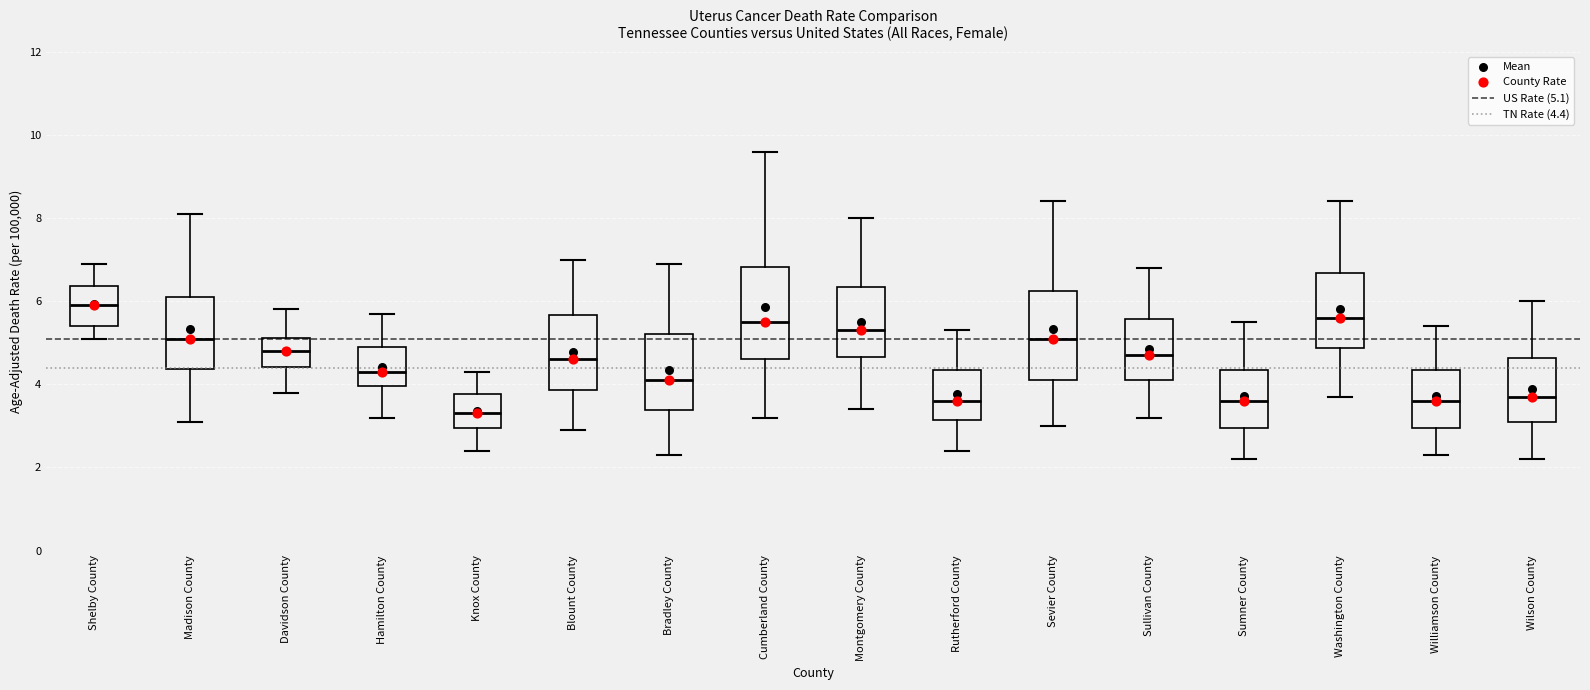

Reading left to right, read every box against the y-axis: the position of its median line, the range the box covers, and the ends of its whiskers. The values are not printed on the chart, so give them approximately, as read against the axis.

Shelby County: median 6.0, box 5.4 to 6.4, whiskers 5.2 to 7.0
Madison County: median 5.2, box 4.4 to 6.2, whiskers 3.2 to 8.2
Davidson County: median 4.8, box 4.4 to 5.2, whiskers 3.8 to 5.8
Hamilton County: median 4.4, box 4.0 to 5.0, whiskers 3.2 to 5.8
Knox County: median 3.4, box 3.0 to 3.8, whiskers 2.4 to 4.4
Blount County: median 4.6, box 3.8 to 5.6, whiskers 3.0 to 7.0
Bradley County: median 4.2, box 3.4 to 5.2, whiskers 2.4 to 7.0
Cumberland County: median 5.6, box 4.6 to 6.8, whiskers 3.2 to 9.6
Montgomery County: median 5.4, box 4.6 to 6.4, whiskers 3.4 to 8.0
Rutherford County: median 3.6, box 3.2 to 4.4, whiskers 2.4 to 5.4
Sevier County: median 5.2, box 4.2 to 6.2, whiskers 3.0 to 8.4
Sullivan County: median 4.8, box 4.2 to 5.6, whiskers 3.2 to 6.8
Sumner County: median 3.6, box 3.0 to 4.4, whiskers 2.2 to 5.6
Washington County: median 5.6, box 4.8 to 6.6, whiskers 3.8 to 8.4
Williamson County: median 3.6, box 3.0 to 4.4, whiskers 2.4 to 5.4
Wilson County: median 3.8, box 3.2 to 4.6, whiskers 2.2 to 6.0